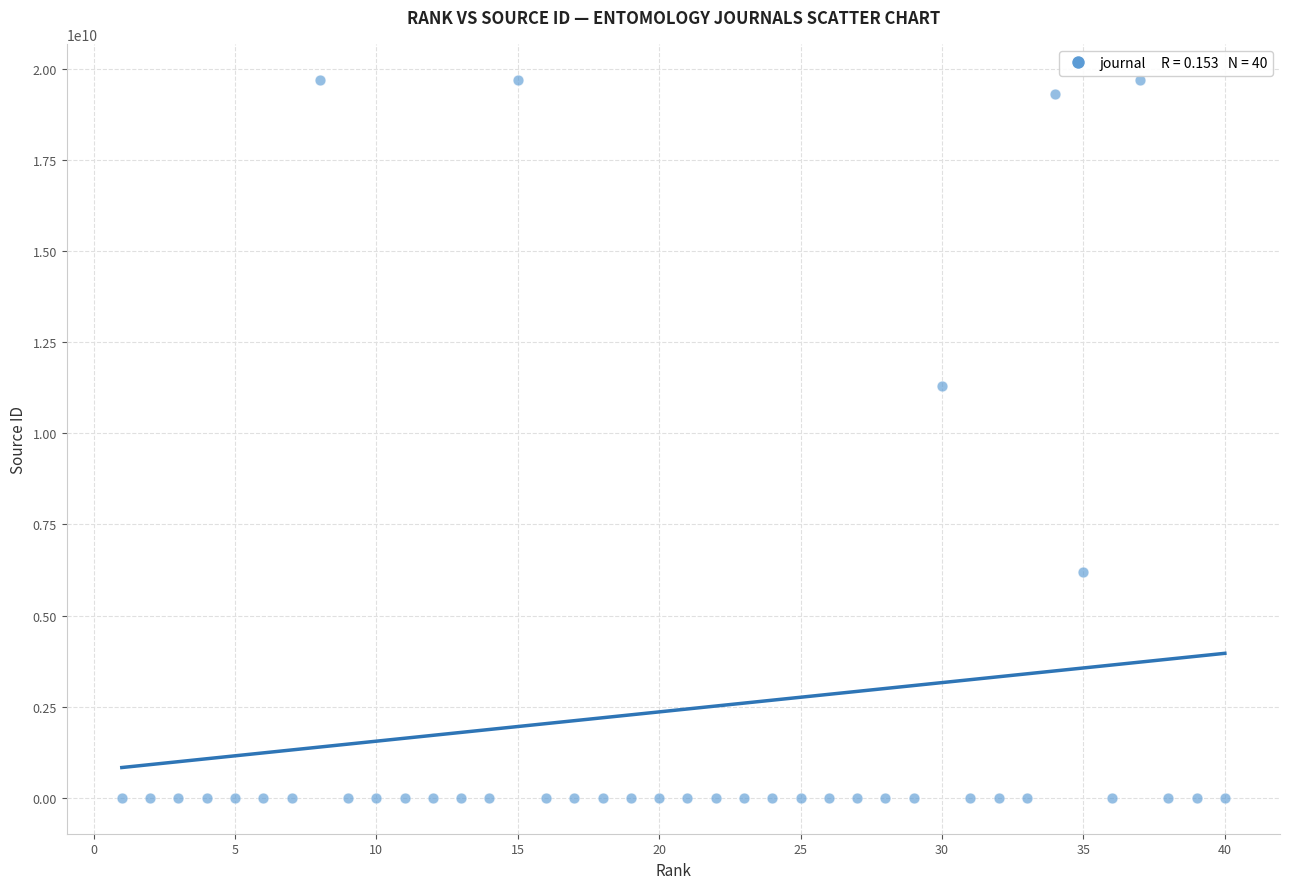

What is the range of X values (max minus min)?

39